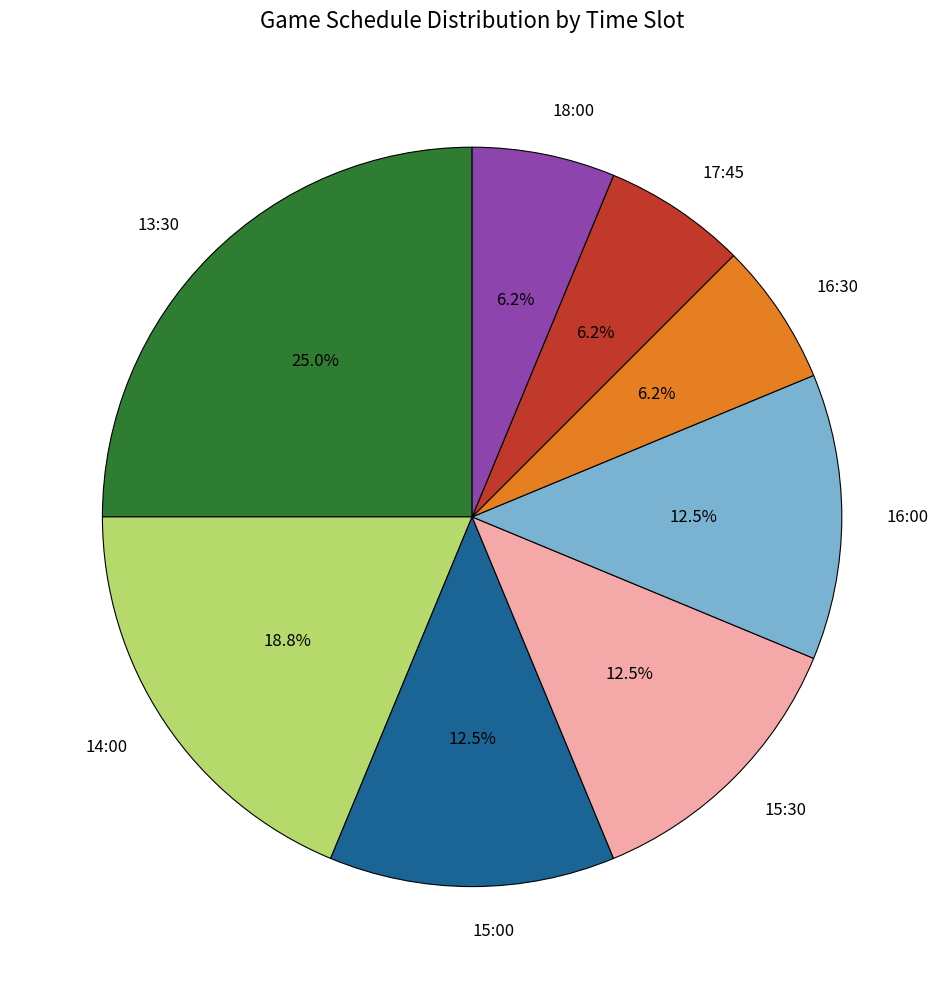

How many segments does this pie chart have?

8